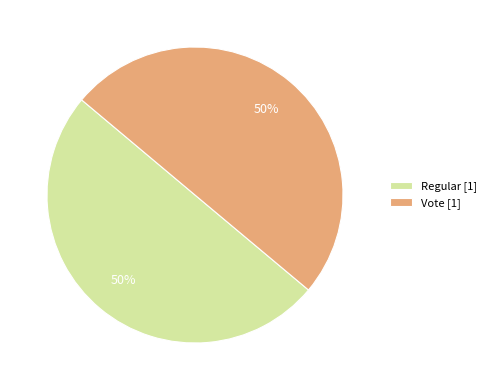

Combined, do Vote [1] and Regular [1] account for over 50%?

Yes